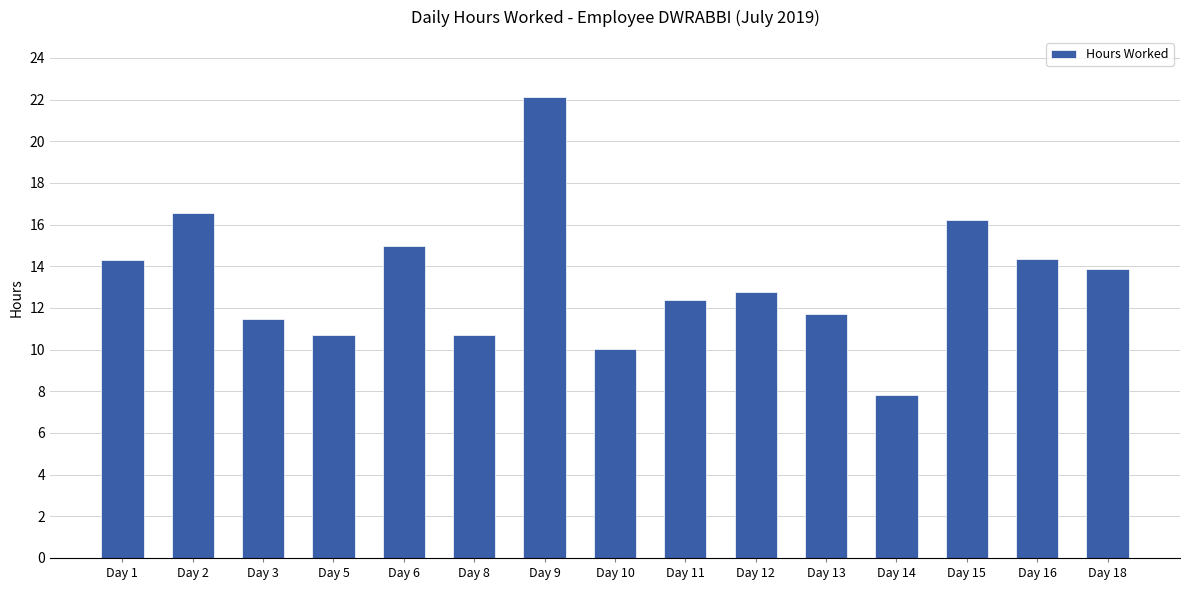

Is it true that the value at Day 14 is 7.8?

True